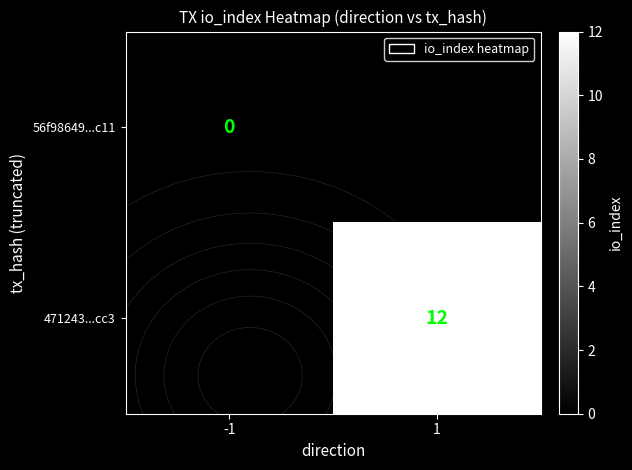

True or false: 56f98649...c11 has a value of 0.0 at -1.

True